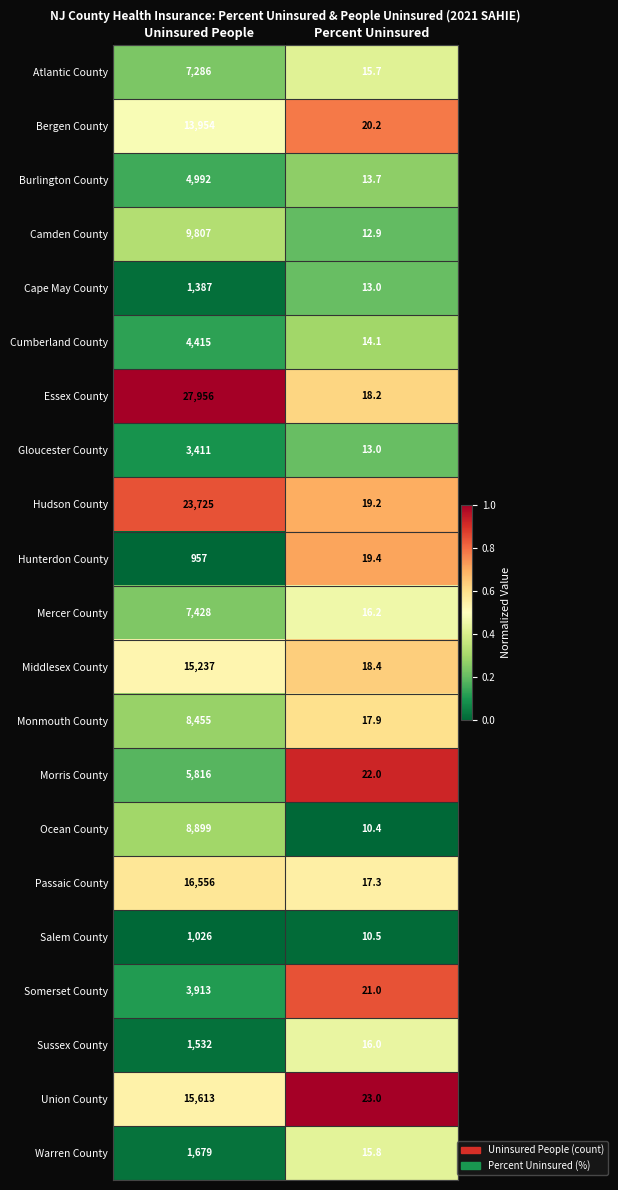

The Bergen County series shows 24188.1 at Uninsured People. True or false?

False